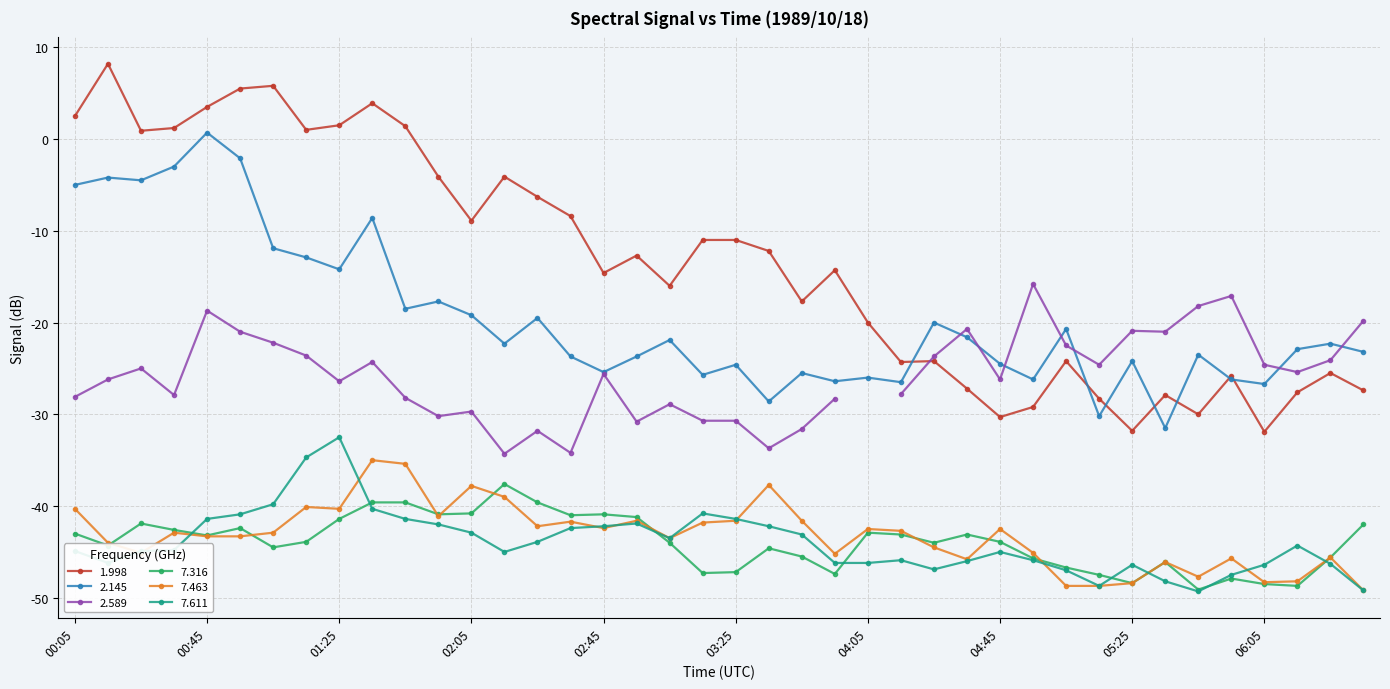

What is the maximum value shown in the chart?

8.2